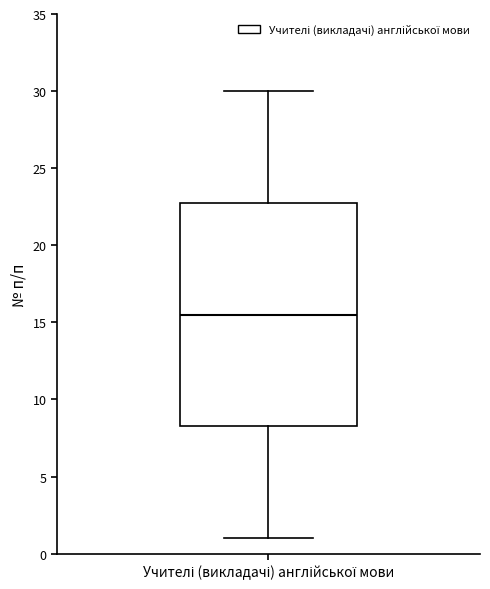

Read this box plot against the y-axis: the position of the median line, the range covered by the box, and the ends of both whiskers. The values are not printed on the chart, so give them approximately, as read against the axis.

median 15.5, box 8.5 to 23.0, whiskers 1.0 to 30.0